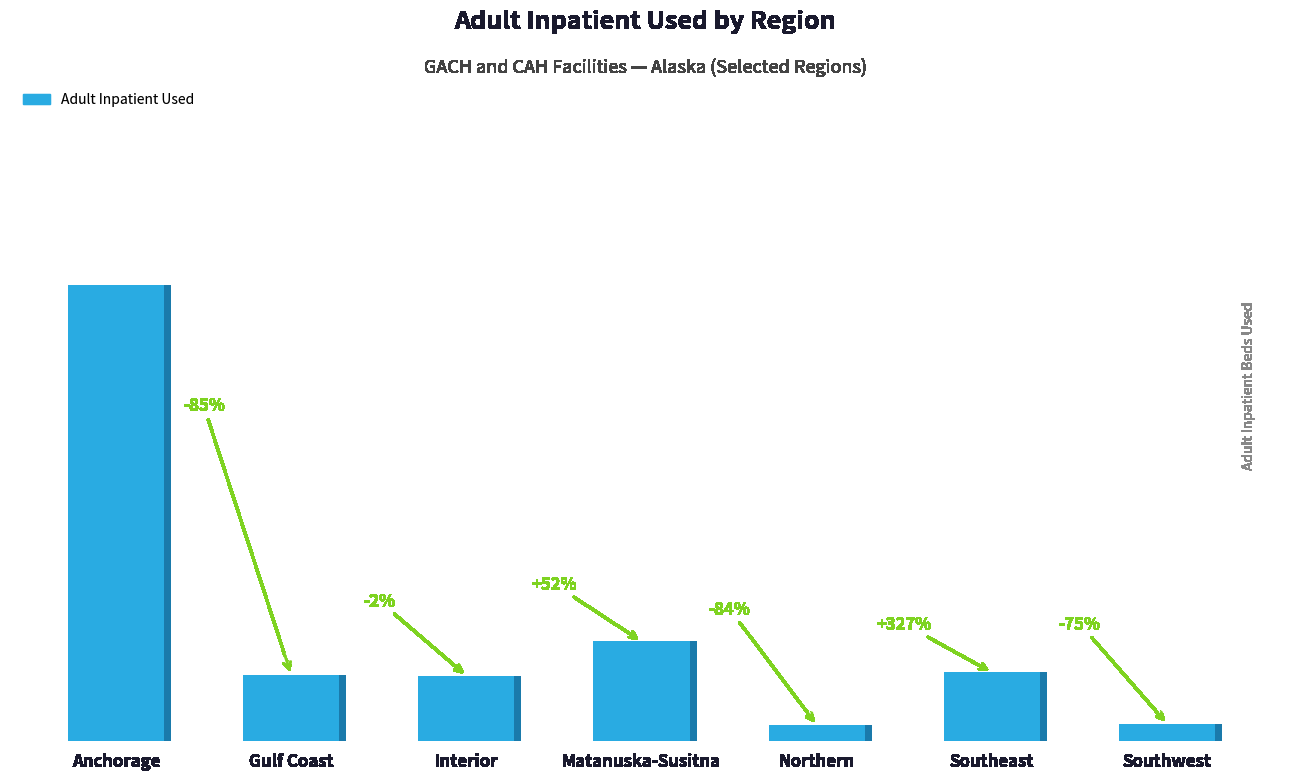

How many bars are there in total?

7